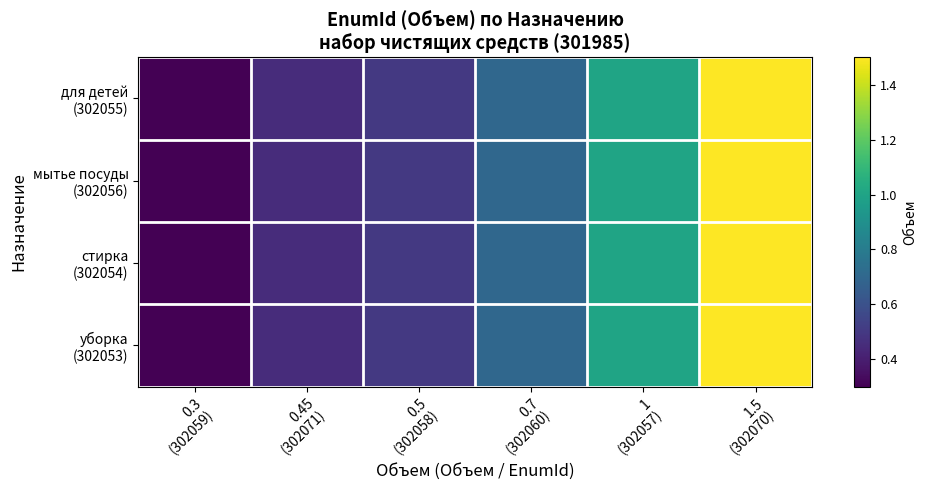

How many series are shown in this chart?

4